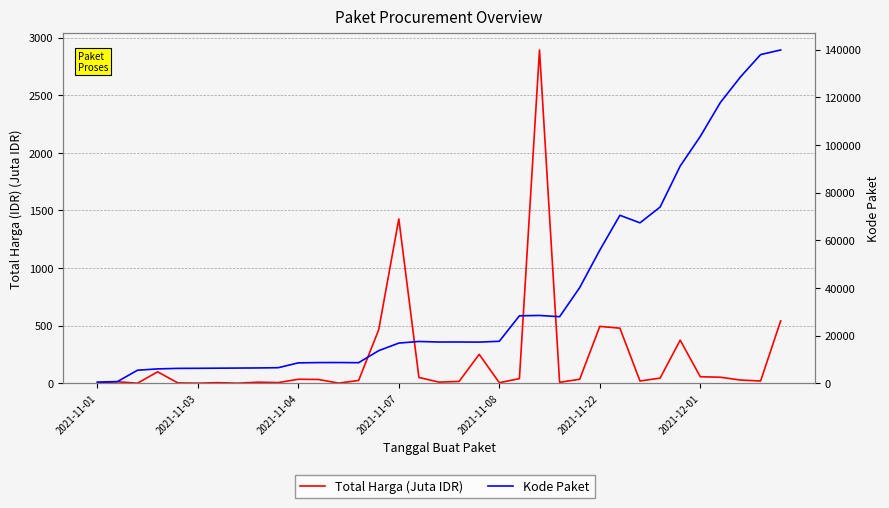

Reading left to right, transcribe all the data shown in this chart.

Total Harga (Juta IDR): 0.3	12.5	0.1	98.8	2.8	0.3	4.7	0.2	8.7	5.1	34.0	32.4	0.6	23.7	464.0	1425.9	49.7	9.2	15.5	250.3	4.3	39.4	2892.1	7.4	34.3	493.0	477.6	19.2	43.9	373.4	56.2	51.6	27.4	18.9	541.1
Kode Paket: 464.0	675.0	5449.0	5997.0	6214.0	6246.0	6300.0	6350.0	6397.0	6503.0	8530.0	8646.0	8668.0	8601.0	13652.0	16823.0	17509.0	17272.0	17283.0	17238.0	17580.0	28271.0	28425.0	27891.0	40112.0	55826.0	70453.0	67279.0	73894.0	91101.0	103541.0	117783.0	128516.0	137876.0	139817.0